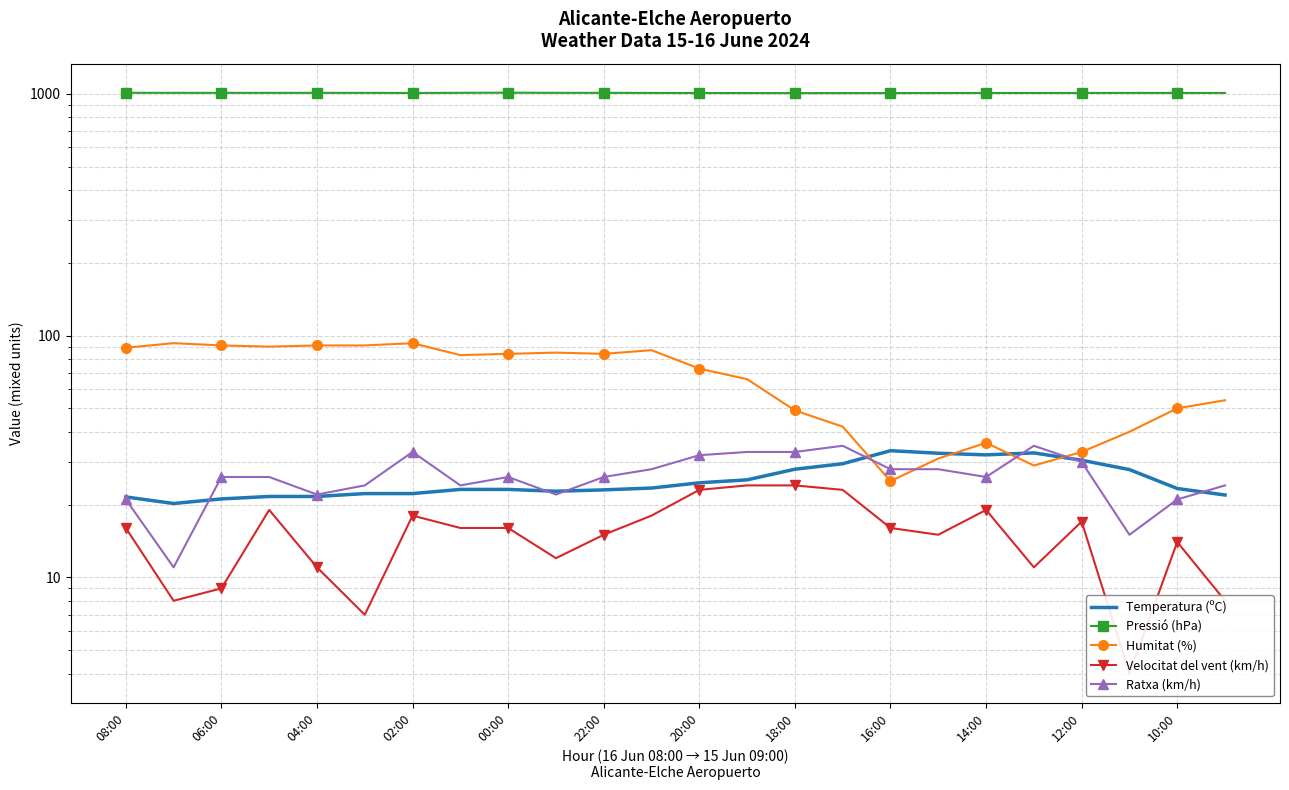

Does the chart have visible grid lines?

Yes